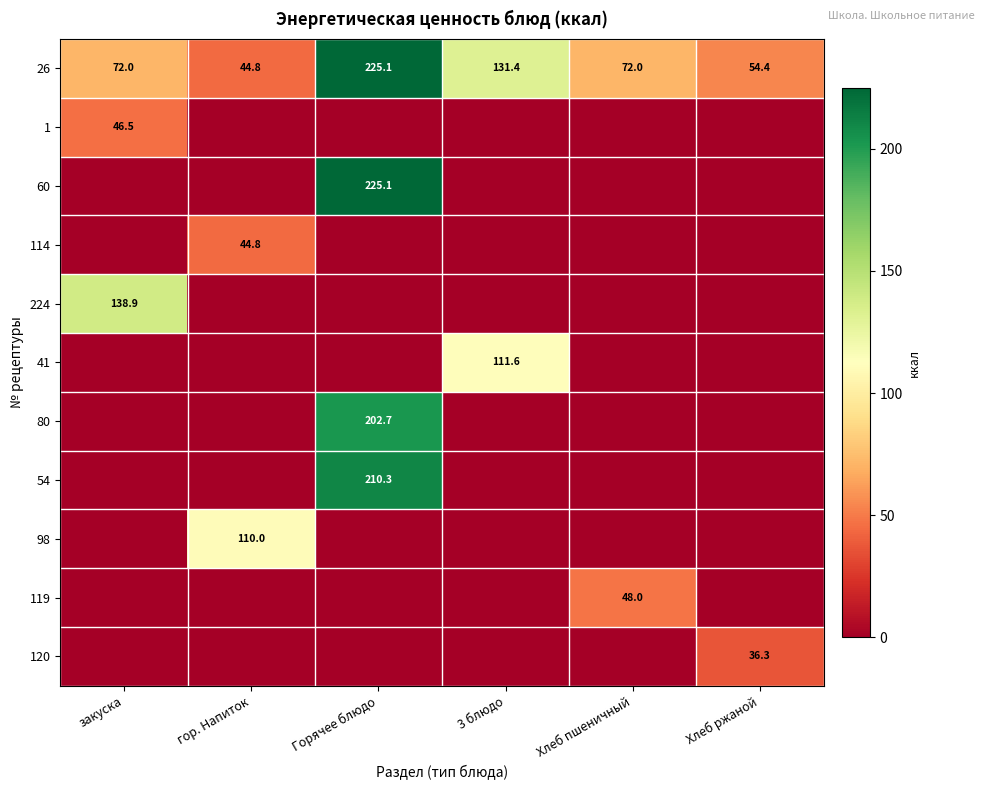

The value of 26 at 3 блюдо is 131.4. True or false?

True